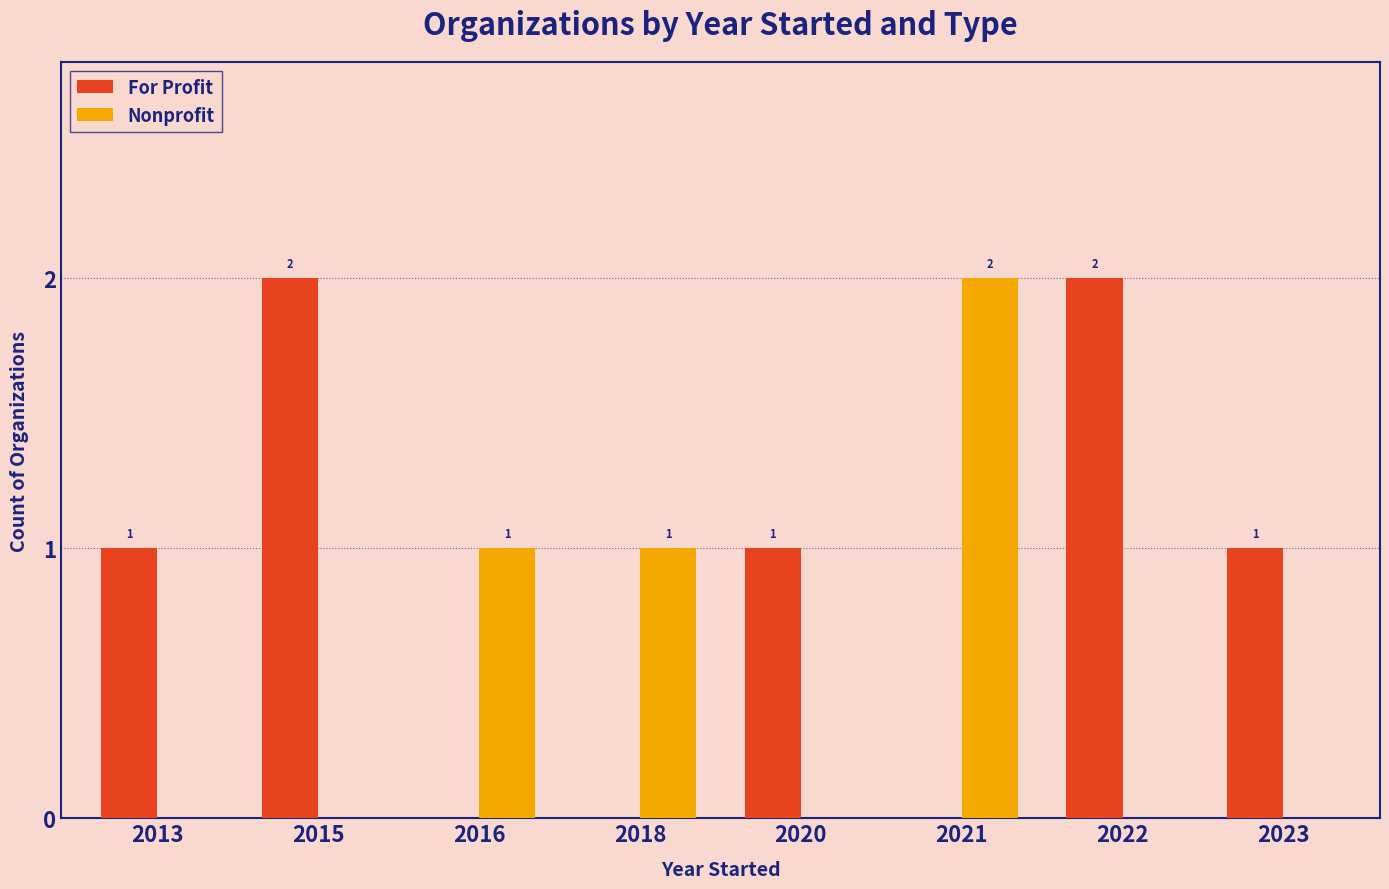

Which series has the largest total across all categories?

For Profit